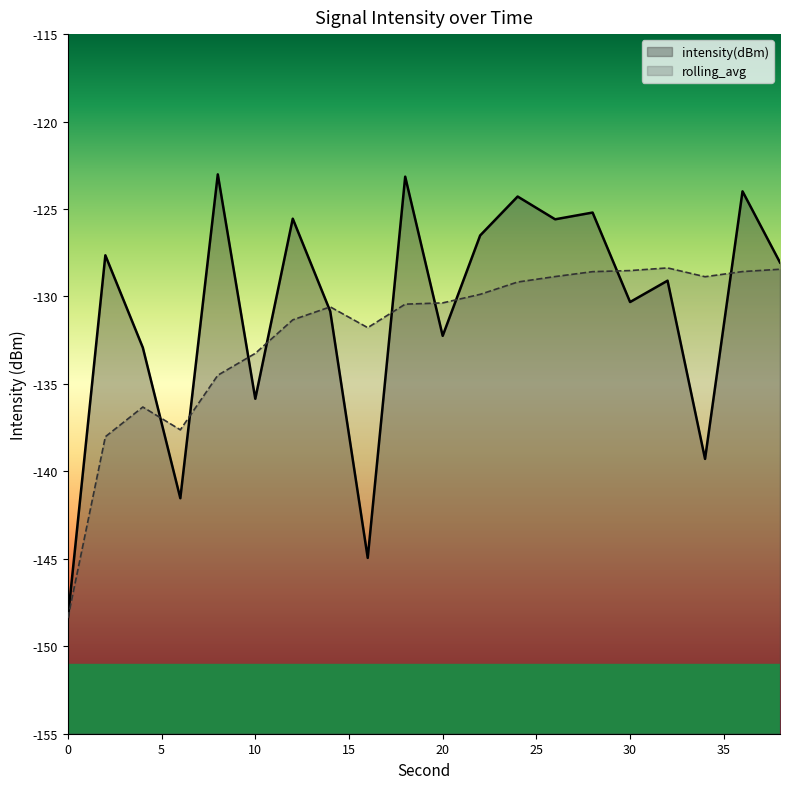

Reading left to right, transcribe all the data shown in this chart.

intensity(dBm): -148.4	-127.6	-132.9	-141.5	-123.0	-135.8	-125.6	-130.8	-144.9	-123.2	-132.3	-126.5	-124.3	-125.6	-125.2	-130.3	-129.1	-139.3	-124.0	-128.1
rolling_avg: -148.4	-138.0	-136.3	-137.6	-134.5	-133.3	-131.3	-130.6	-131.8	-130.4	-130.4	-129.9	-129.2	-128.9	-128.6	-128.5	-128.4	-128.9	-128.6	-128.4